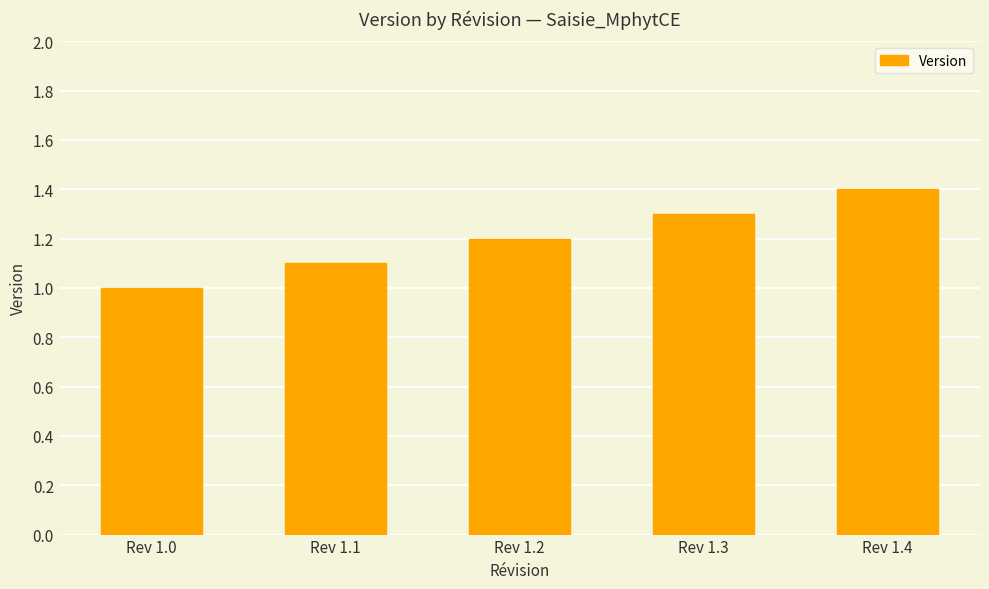

What is the value of the 1st bar from the left?

1.0